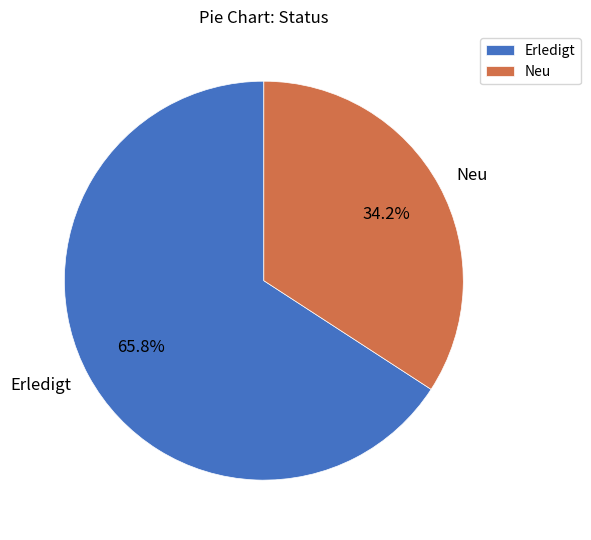

Rank the categories by value from highest to lowest.

Erledigt, Neu